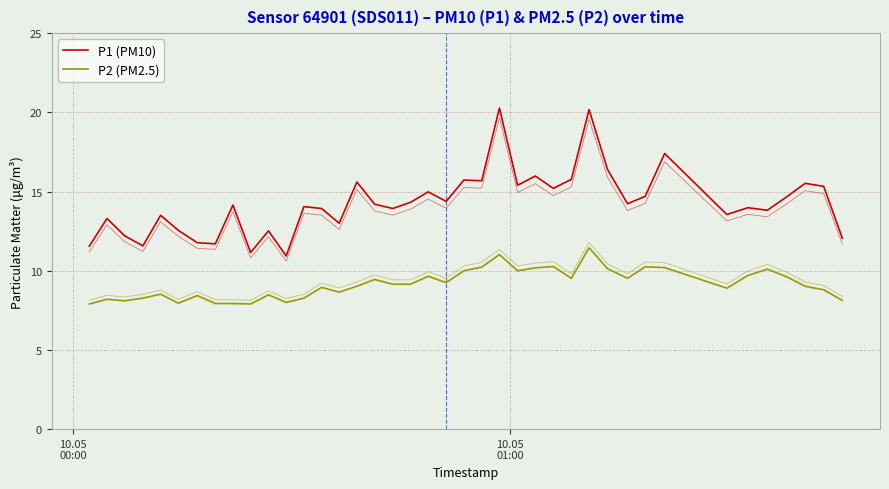

True or false: P1 (PM10) and P2 (PM2.5) intersect in this chart.

False